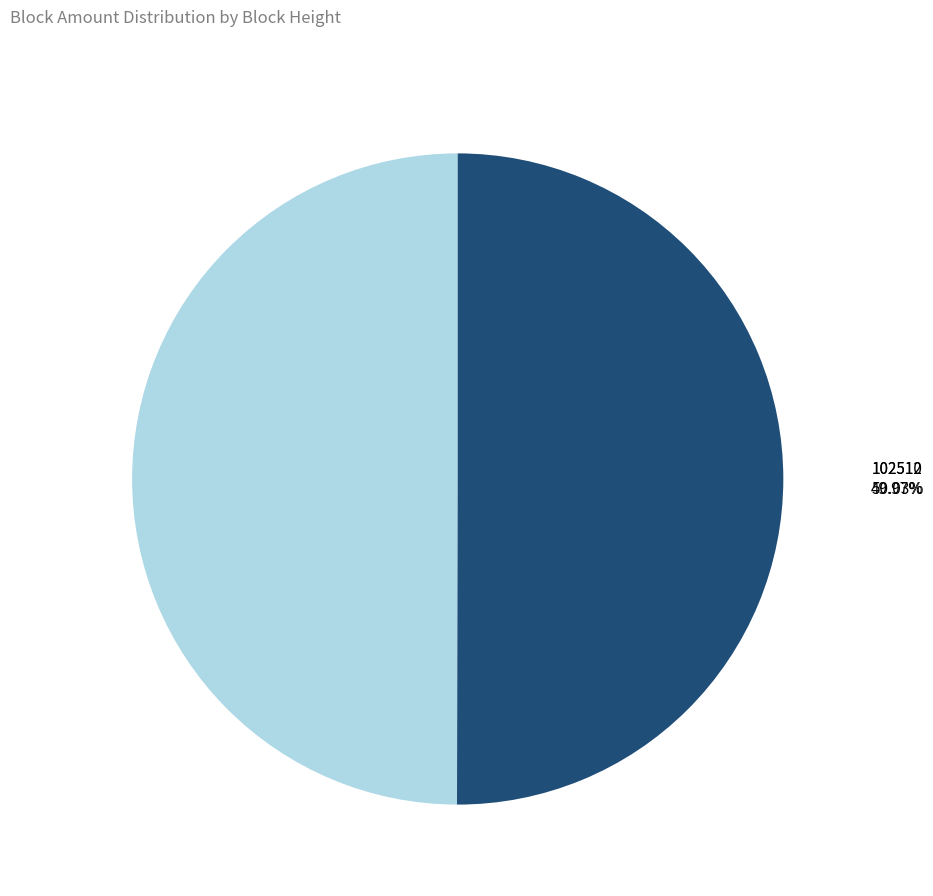

Which category has the smallest portion of the pie?

102512